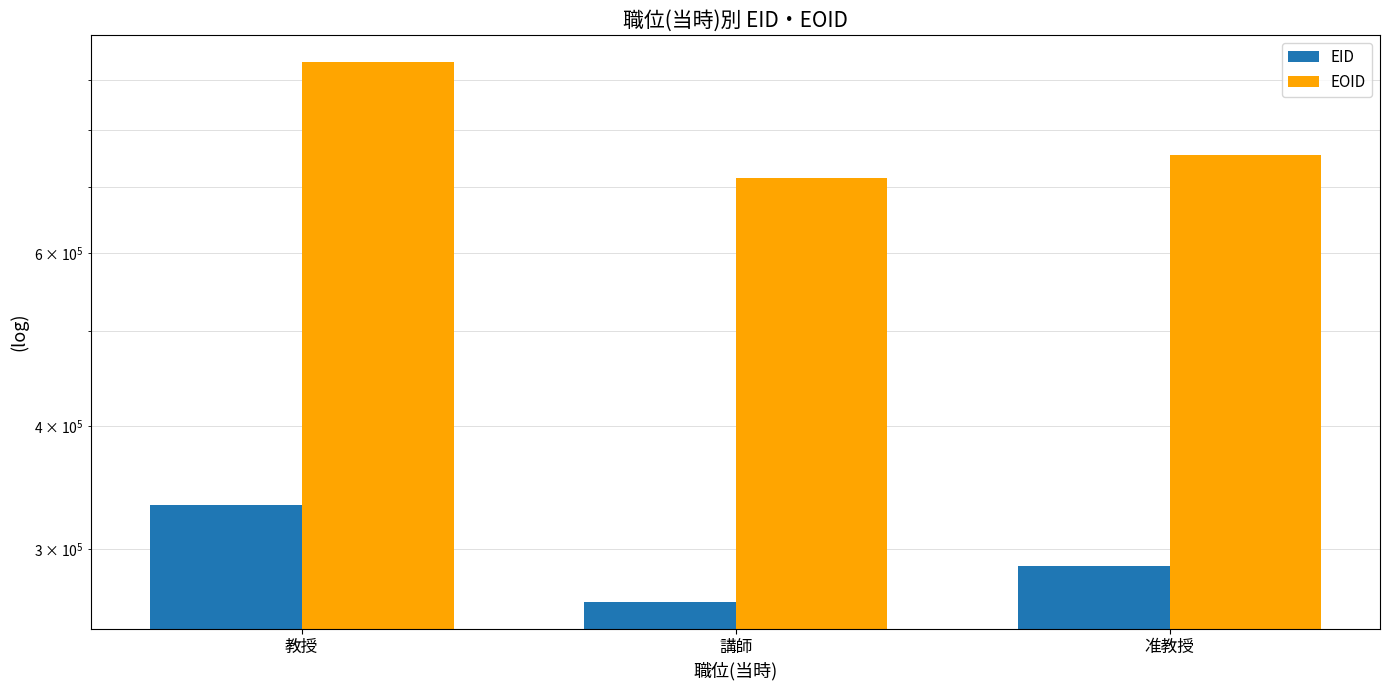

Reading left to right, list all the values displayed in this chart.

EID: 332899	264879	288160
EOID: 938121	714899	755685